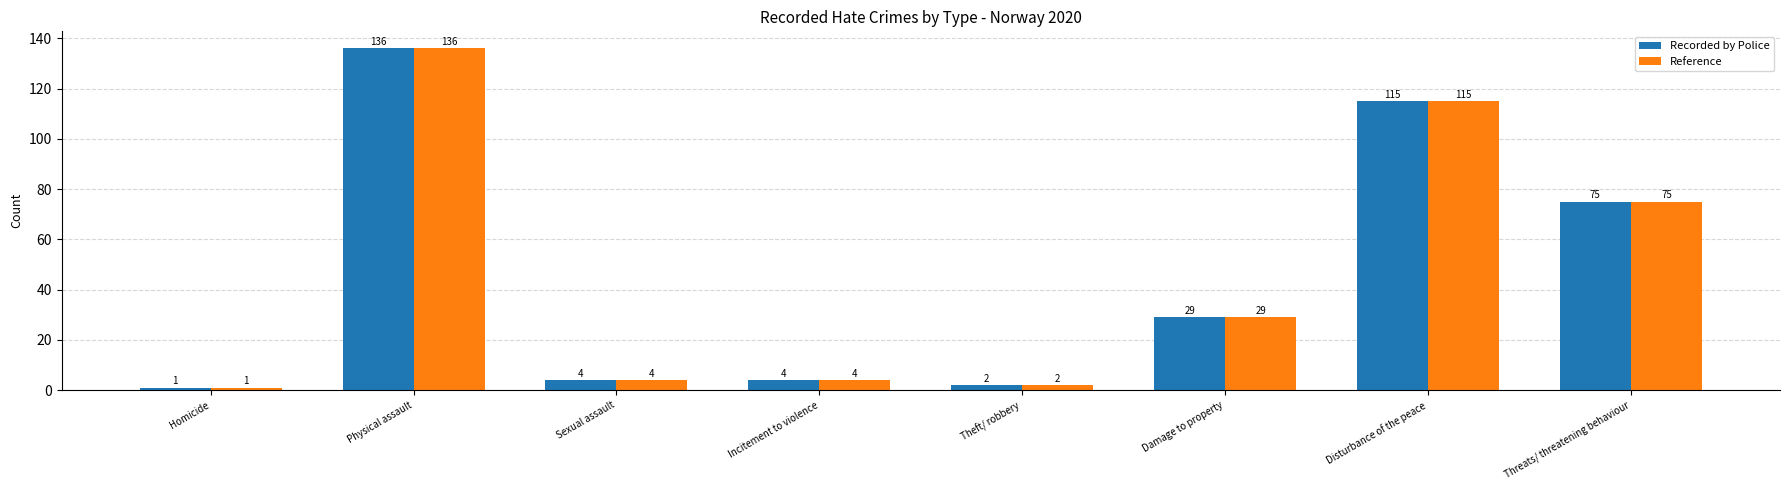

The value of Reference at Physical assault is 136. True or false?

True